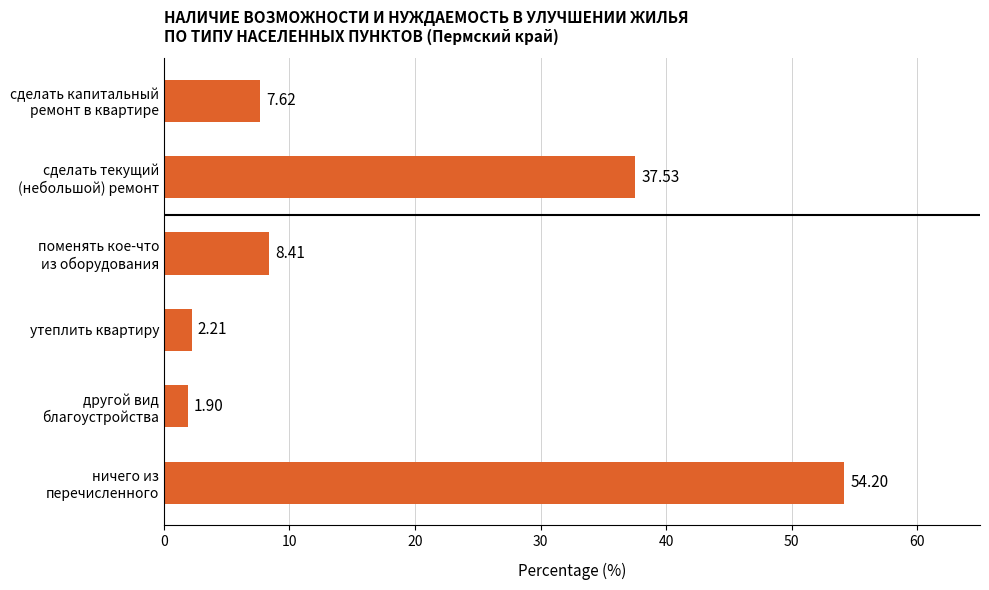

Where is the data nearest to the value 28?

сделать текущий
(небольшой) ремонт